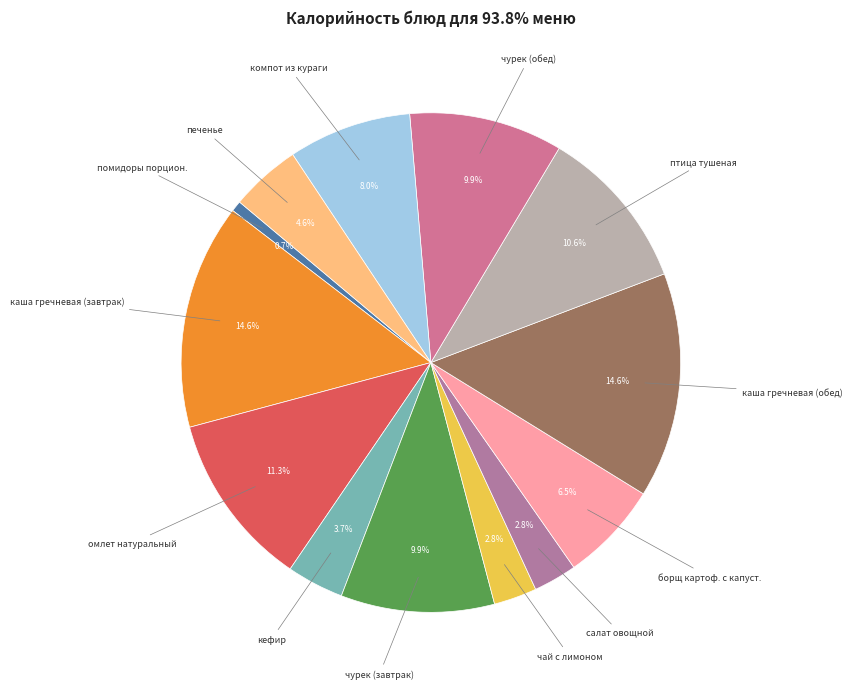

True or false: помидоры порцион. accounts for 1% of the total.

True